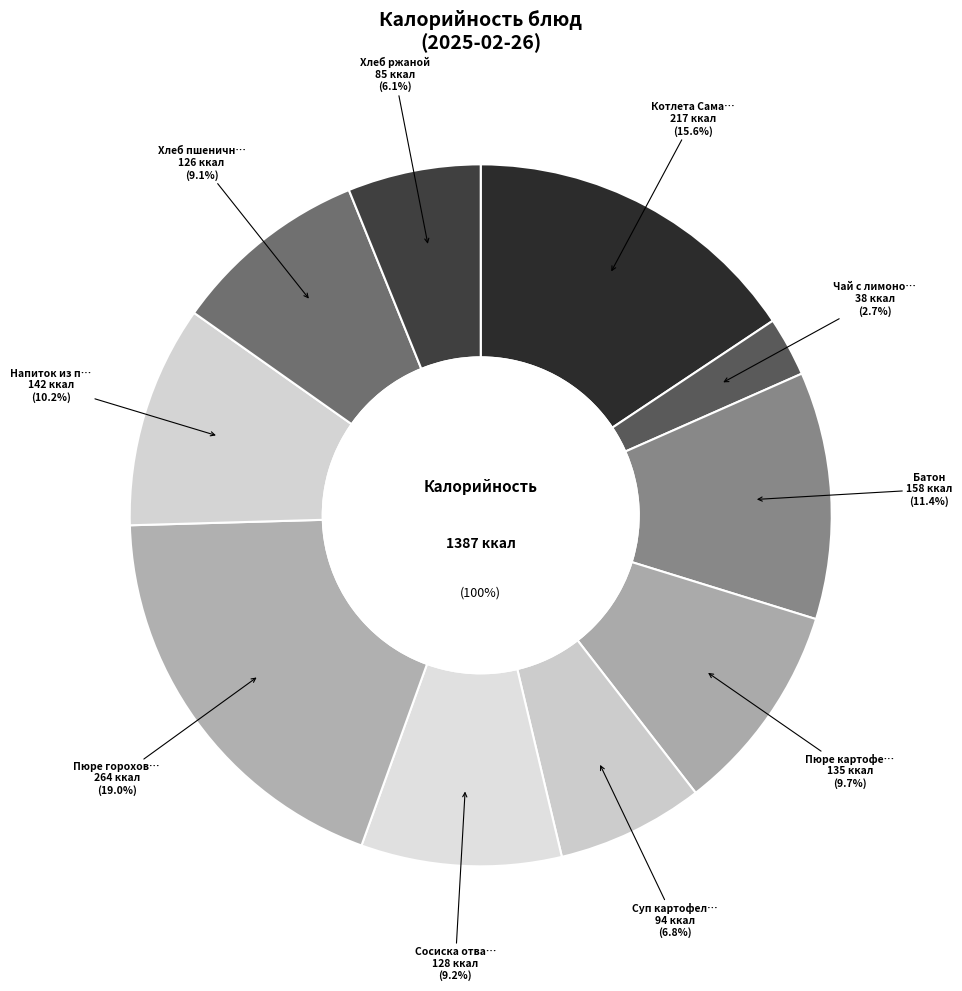

Count the number of slices in the pie.

10